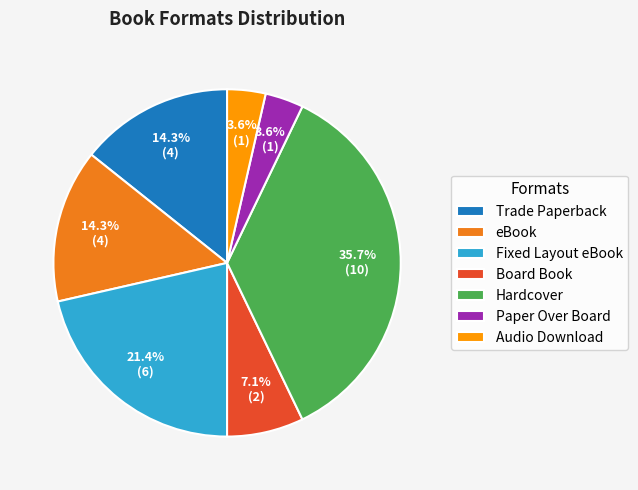

Does Hardcover represent more than half of the total?

No